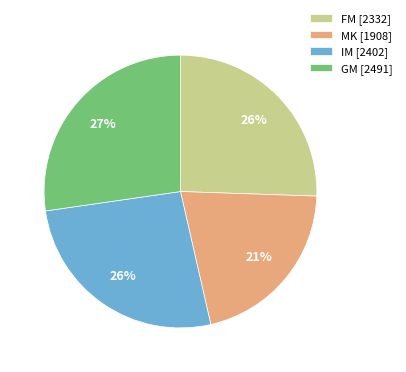

Approximately how many times larger is the value at MK compared to FM?

0.8